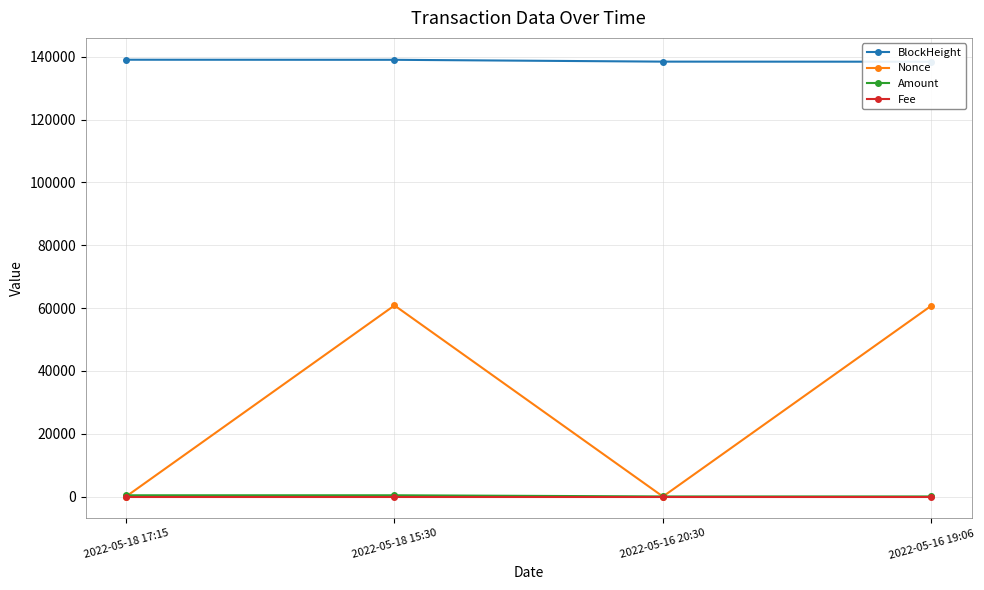

At which category is the sum across all series the highest?

2022-05-18 15:30